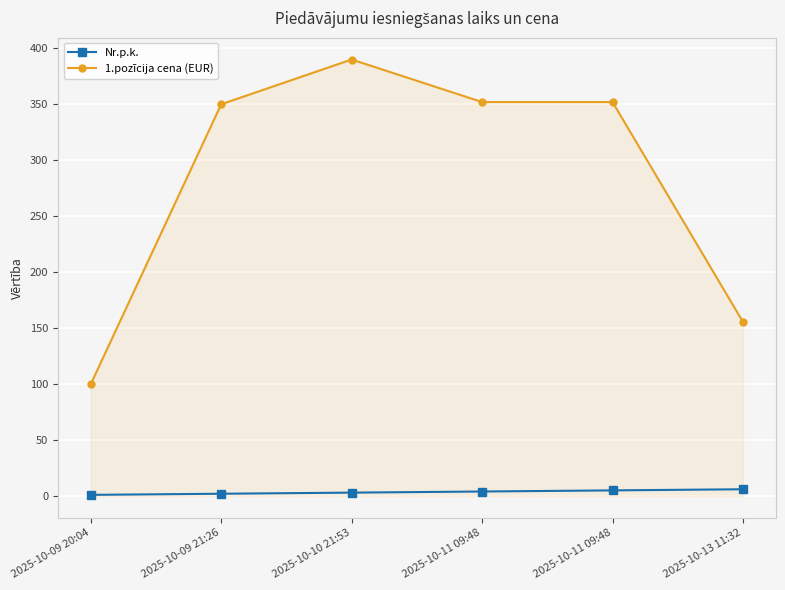

How many distinct data groups are displayed?

2